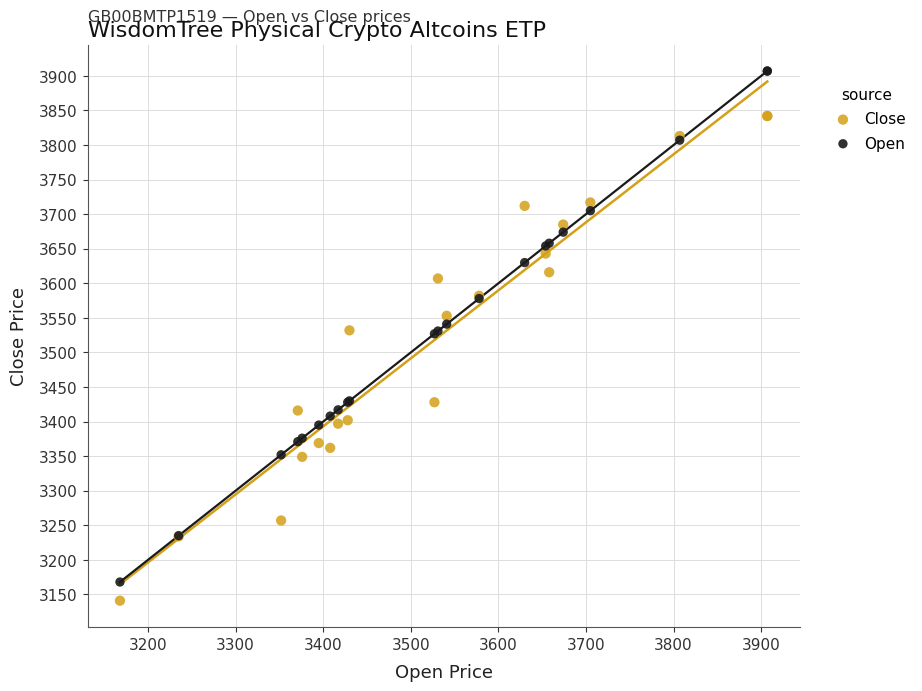

Which series has the widest spread of Y values?

Open